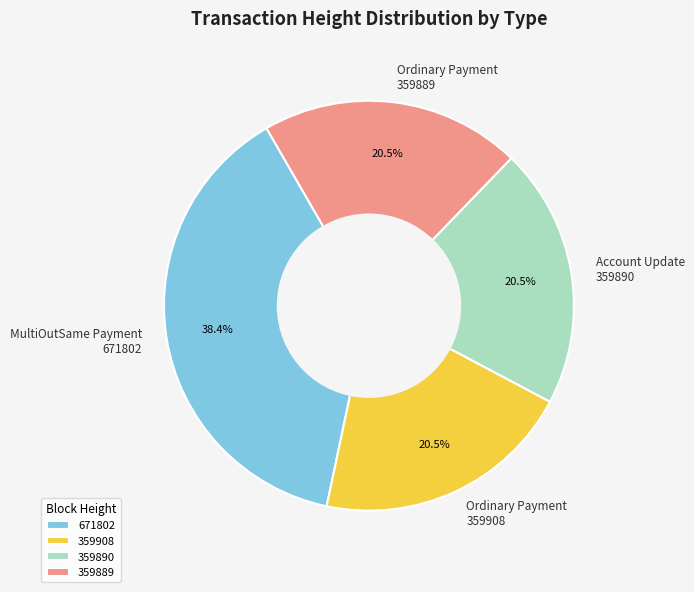

What percentage is NOT represented by Ordinary Payment 359908?

79.5%